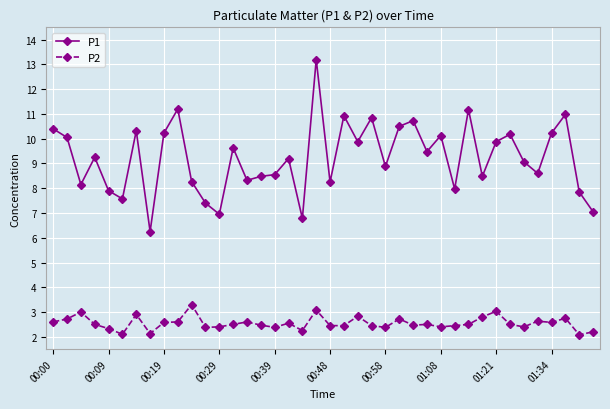

At how many categories does at least one series exceed 9?

22